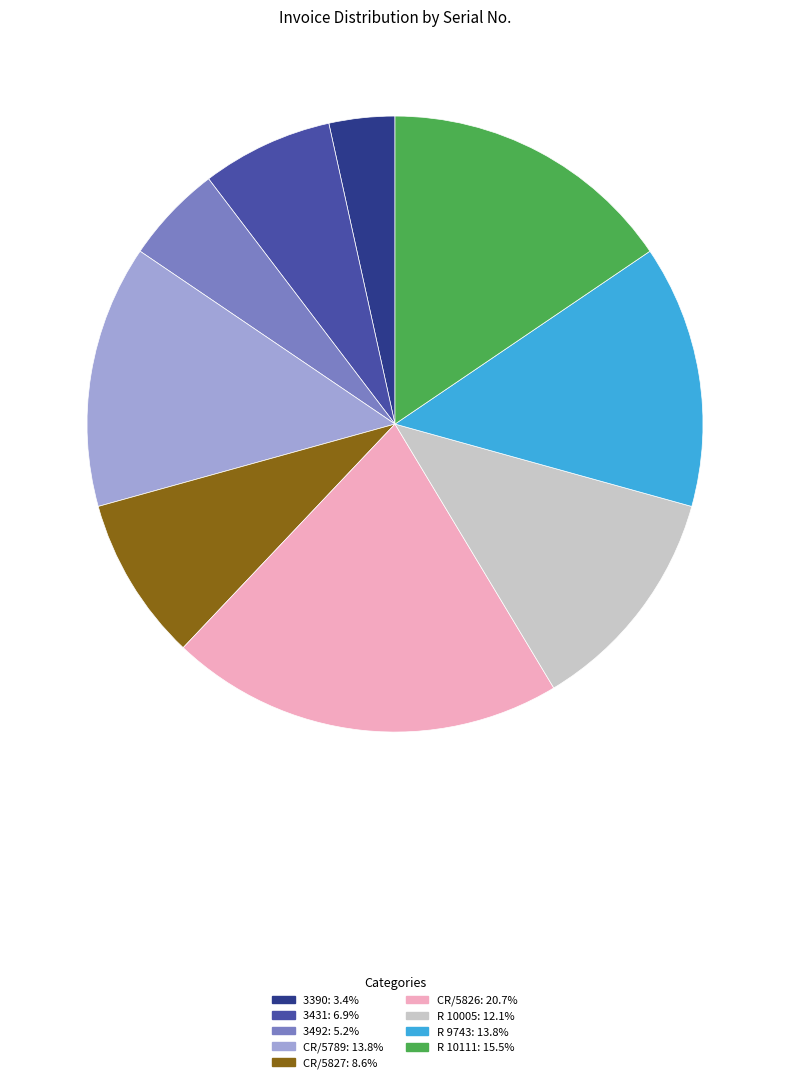

Is there any slice that represents more than half of the pie?

No